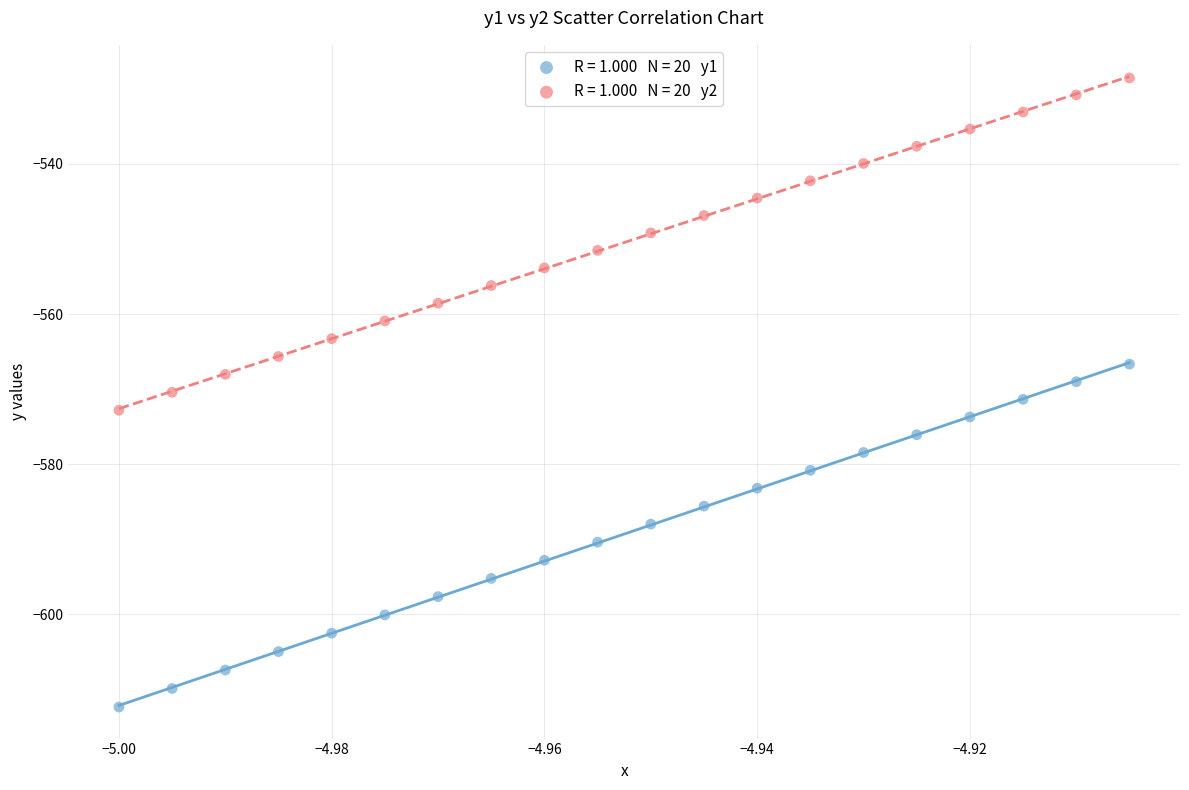

Across all data points, what is the range of Y values (max minus min)?

83.8